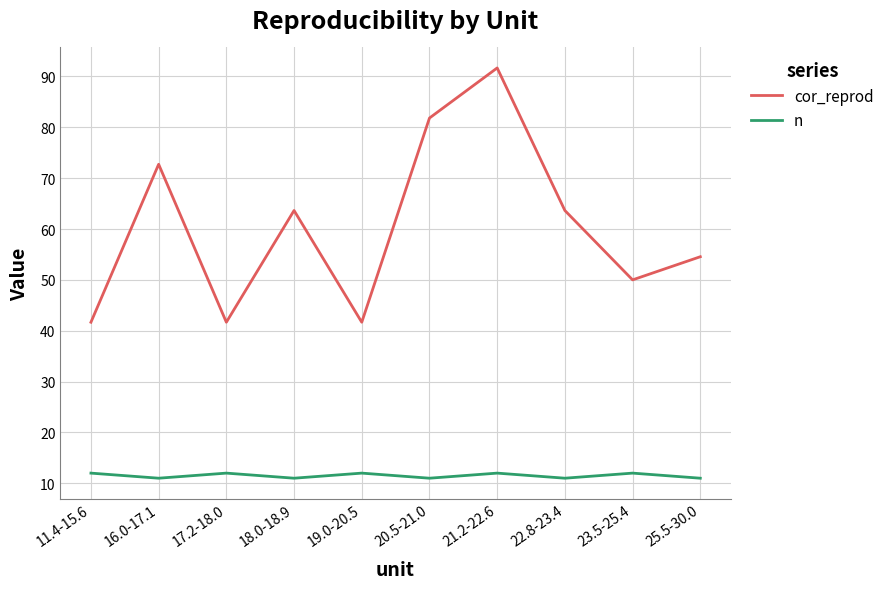

The value of cor_reprod at 21.2-22.6 is 39.9. True or false?

False